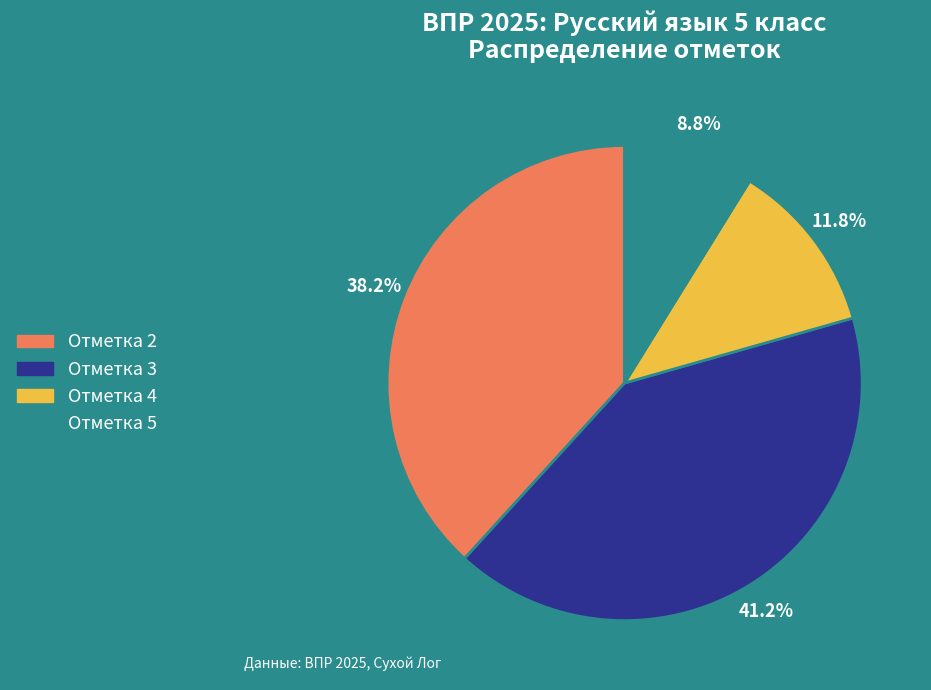

Do Отметка 4 and Отметка 3 together represent more than half of the pie?

Yes